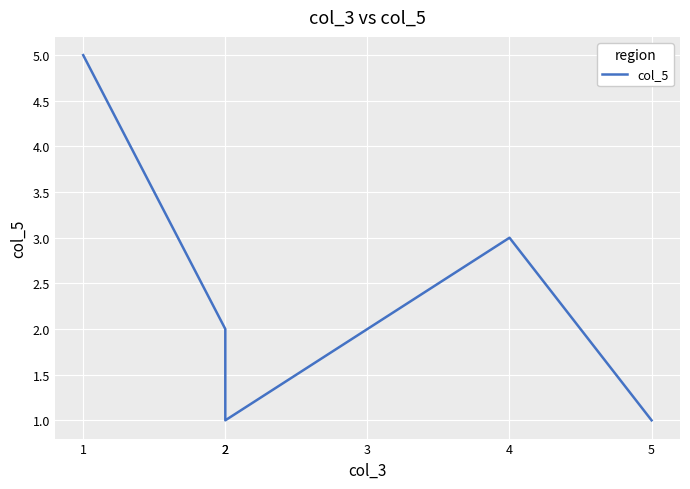

Which label corresponds to the smallest value in the chart?

2